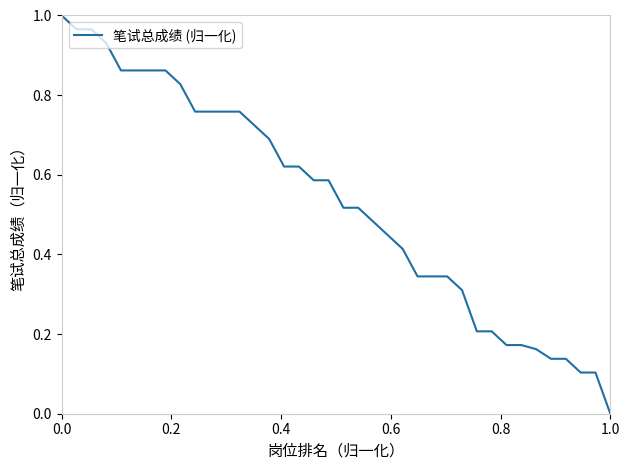

Does the chart display data point markers on the line(s)?

No